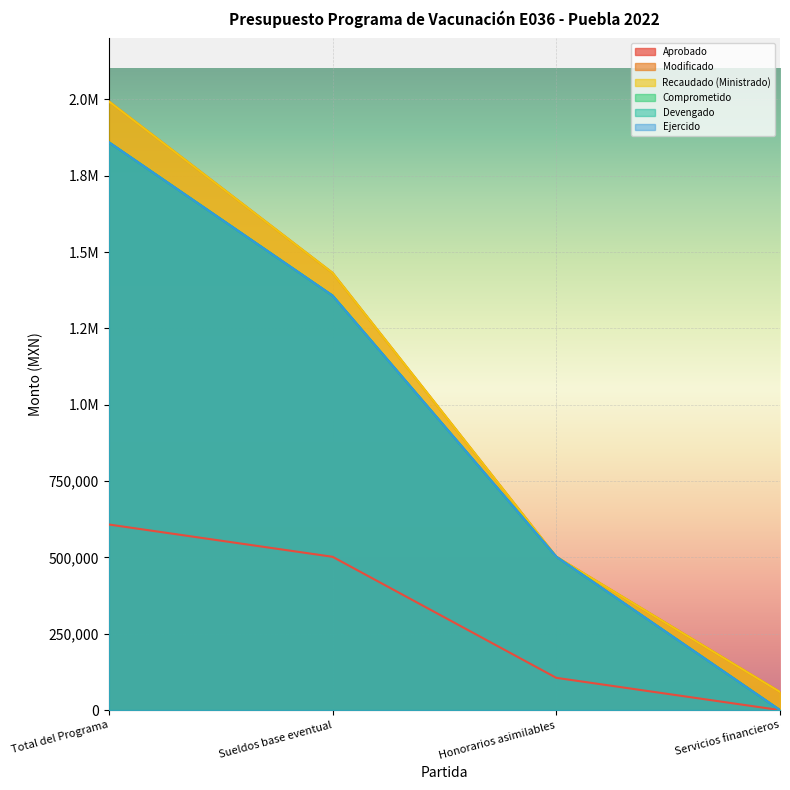

Rank the series by their maximum value, from lowest to highest.

Aprobado, Comprometido, Devengado, Ejercido, Modificado, Recaudado (Ministrado)